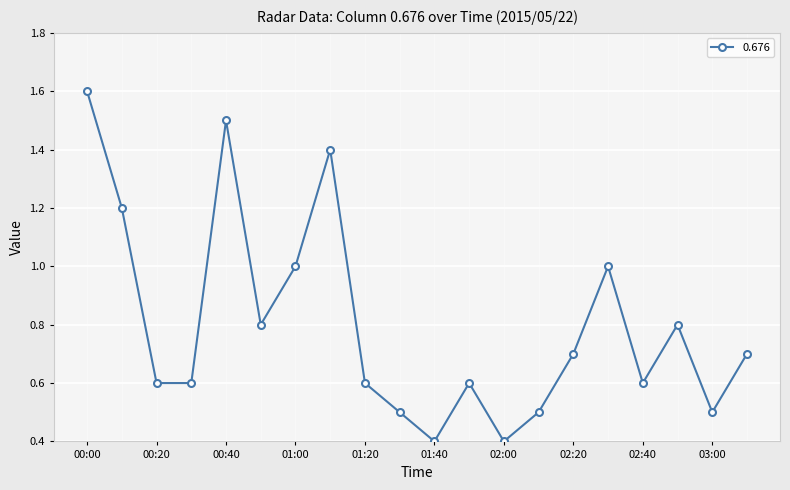

Reading left to right, list all the values displayed in this chart.

1.6	1.2	0.6	0.6	1.5	0.8	1.0	1.4	0.6	0.5	0.4	0.6	0.4	0.5	0.7	1.0	0.6	0.8	0.5	0.7